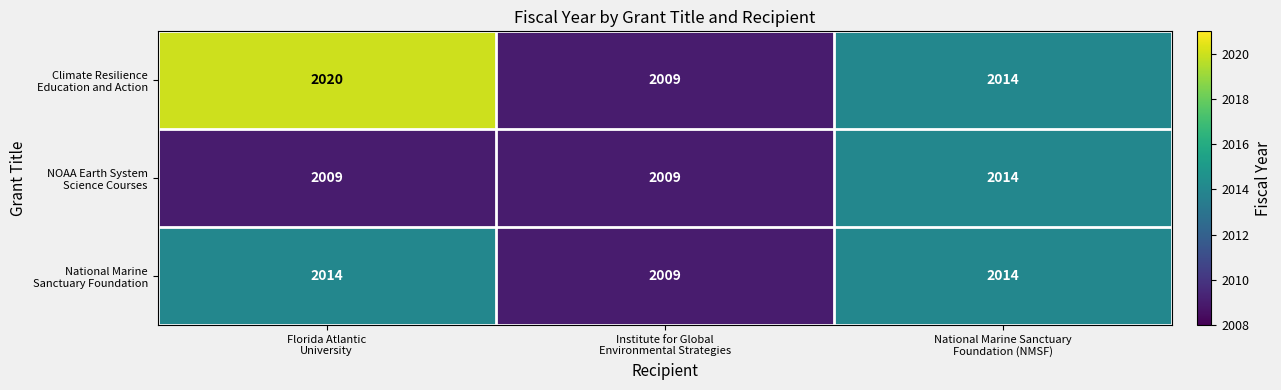

What is the maximum value shown in the chart?

2020